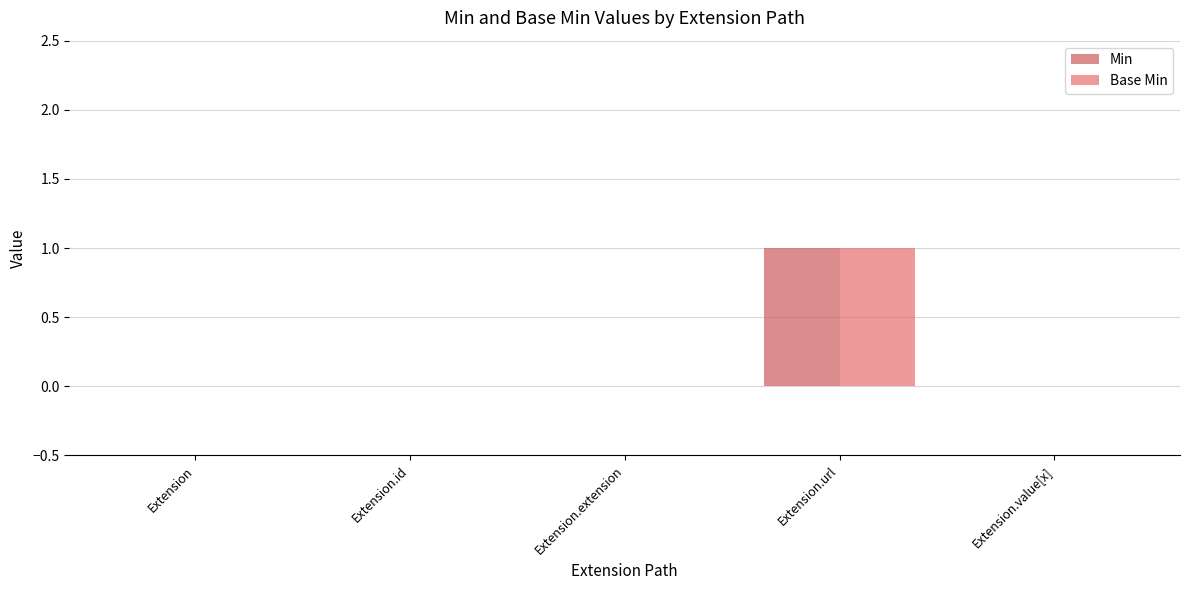

What is the difference between the maximum and second lowest values in the Min series?

1